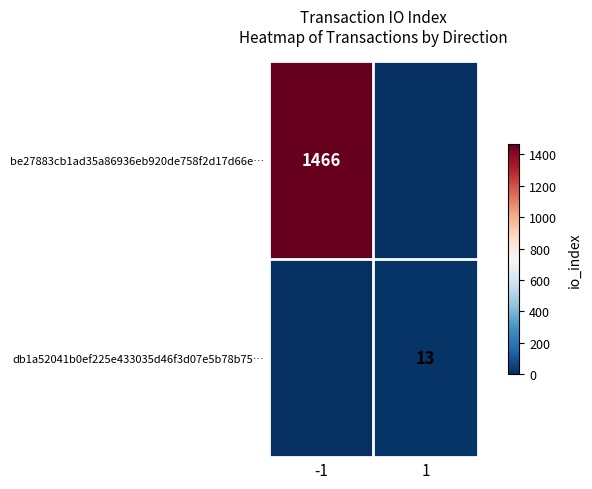

Is it true that db1a52041b0ef225e433035d46f3d07e5b78b75… equals 13 at 1?

True